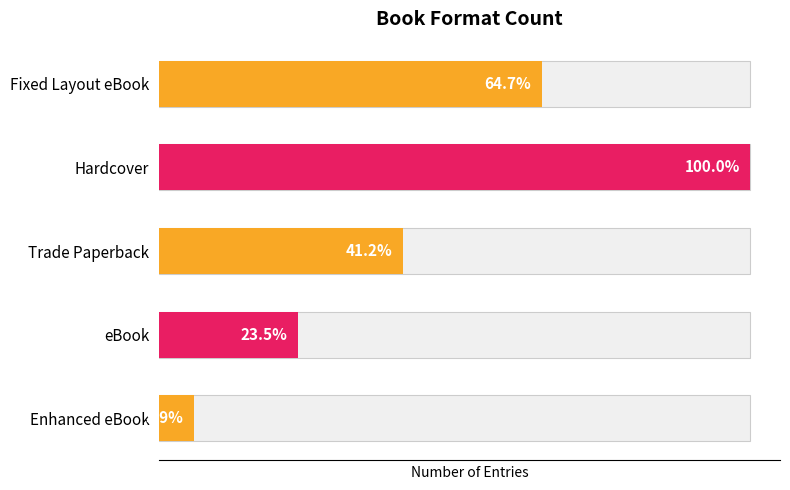

How many bars are there in total?

5